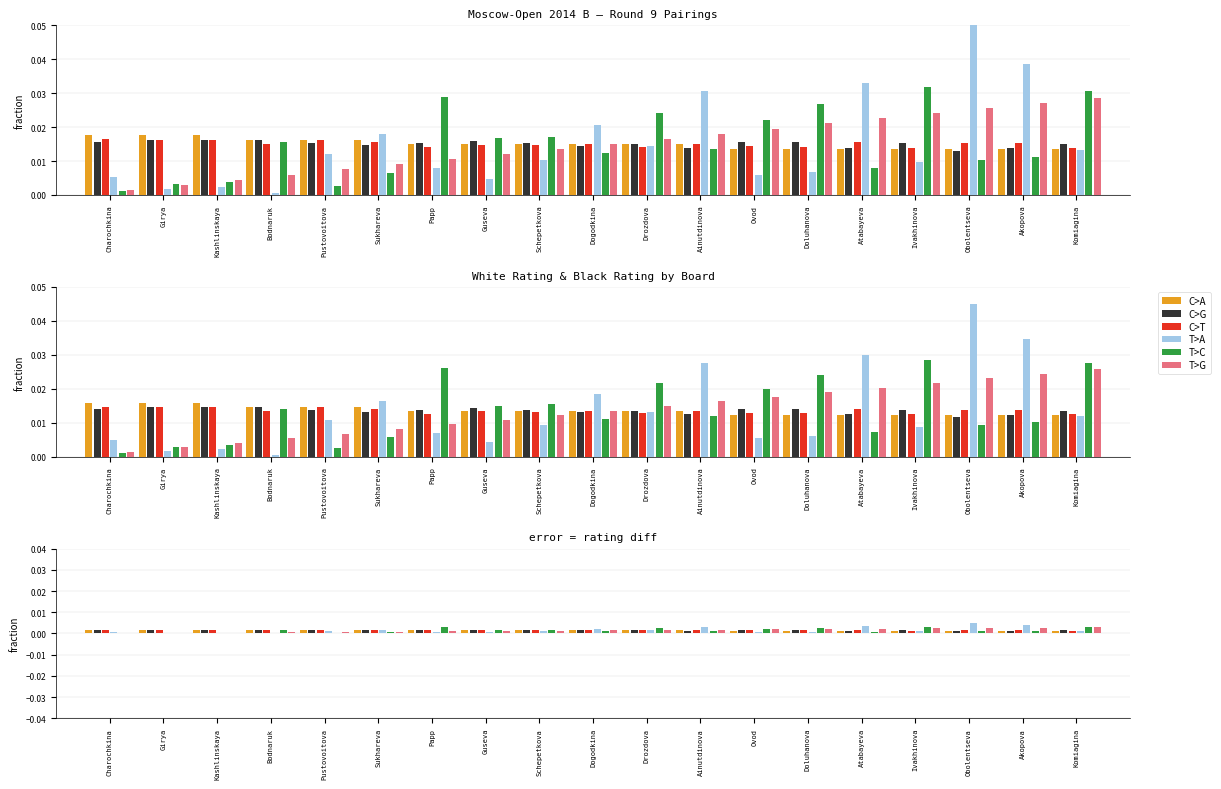

True or false: C>T has a value of 0.0 at Komiagina.

True